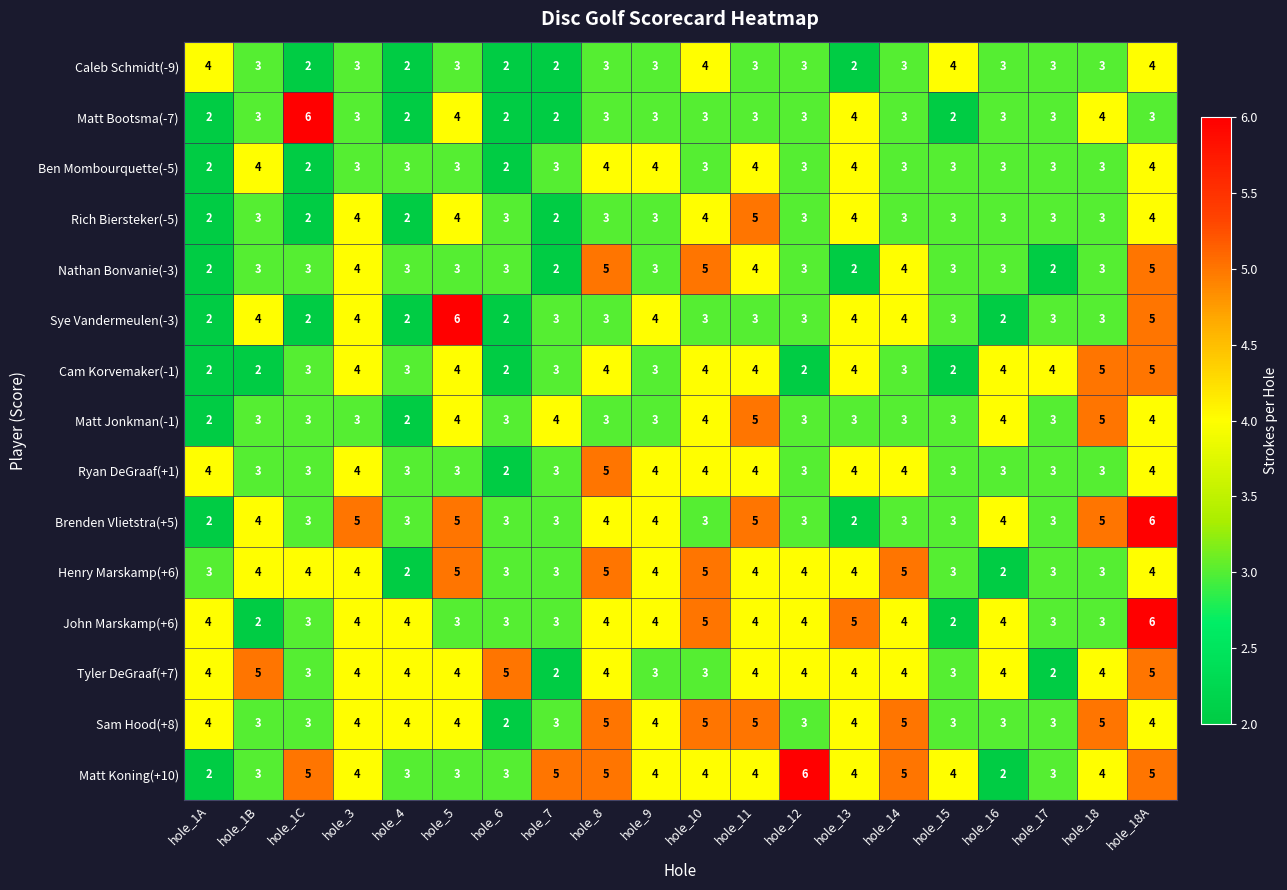

True or false: Matt Bootsma(-7) has a value of 3 at hole_1A.

False